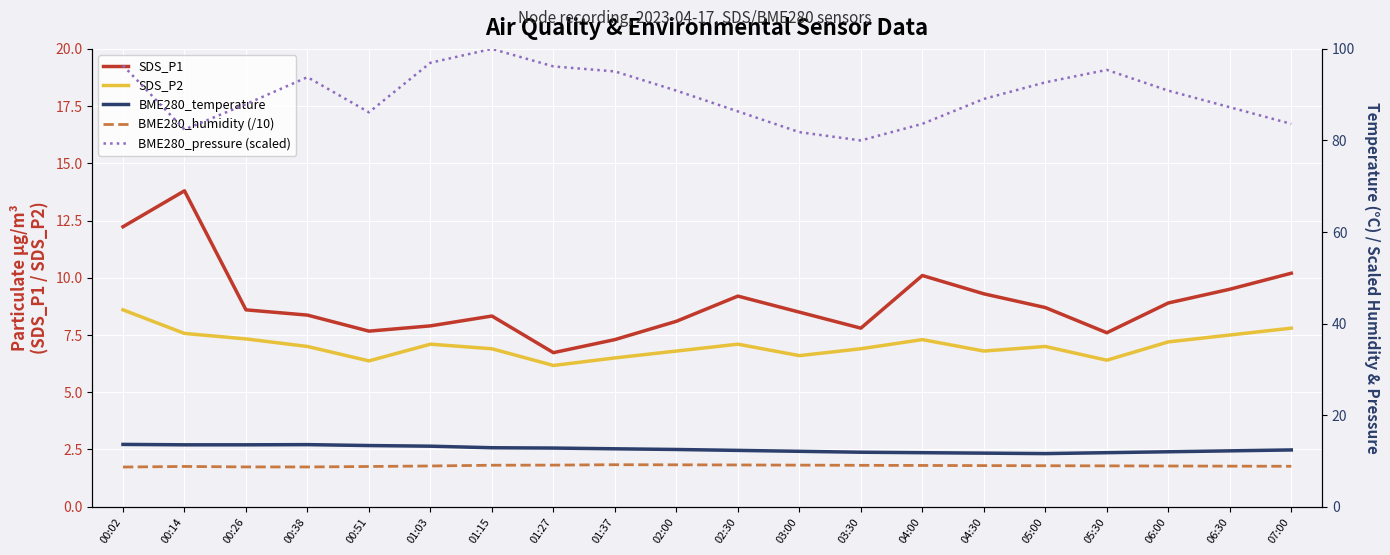

Which has a higher value, 05:00 or 05:30?

05:00